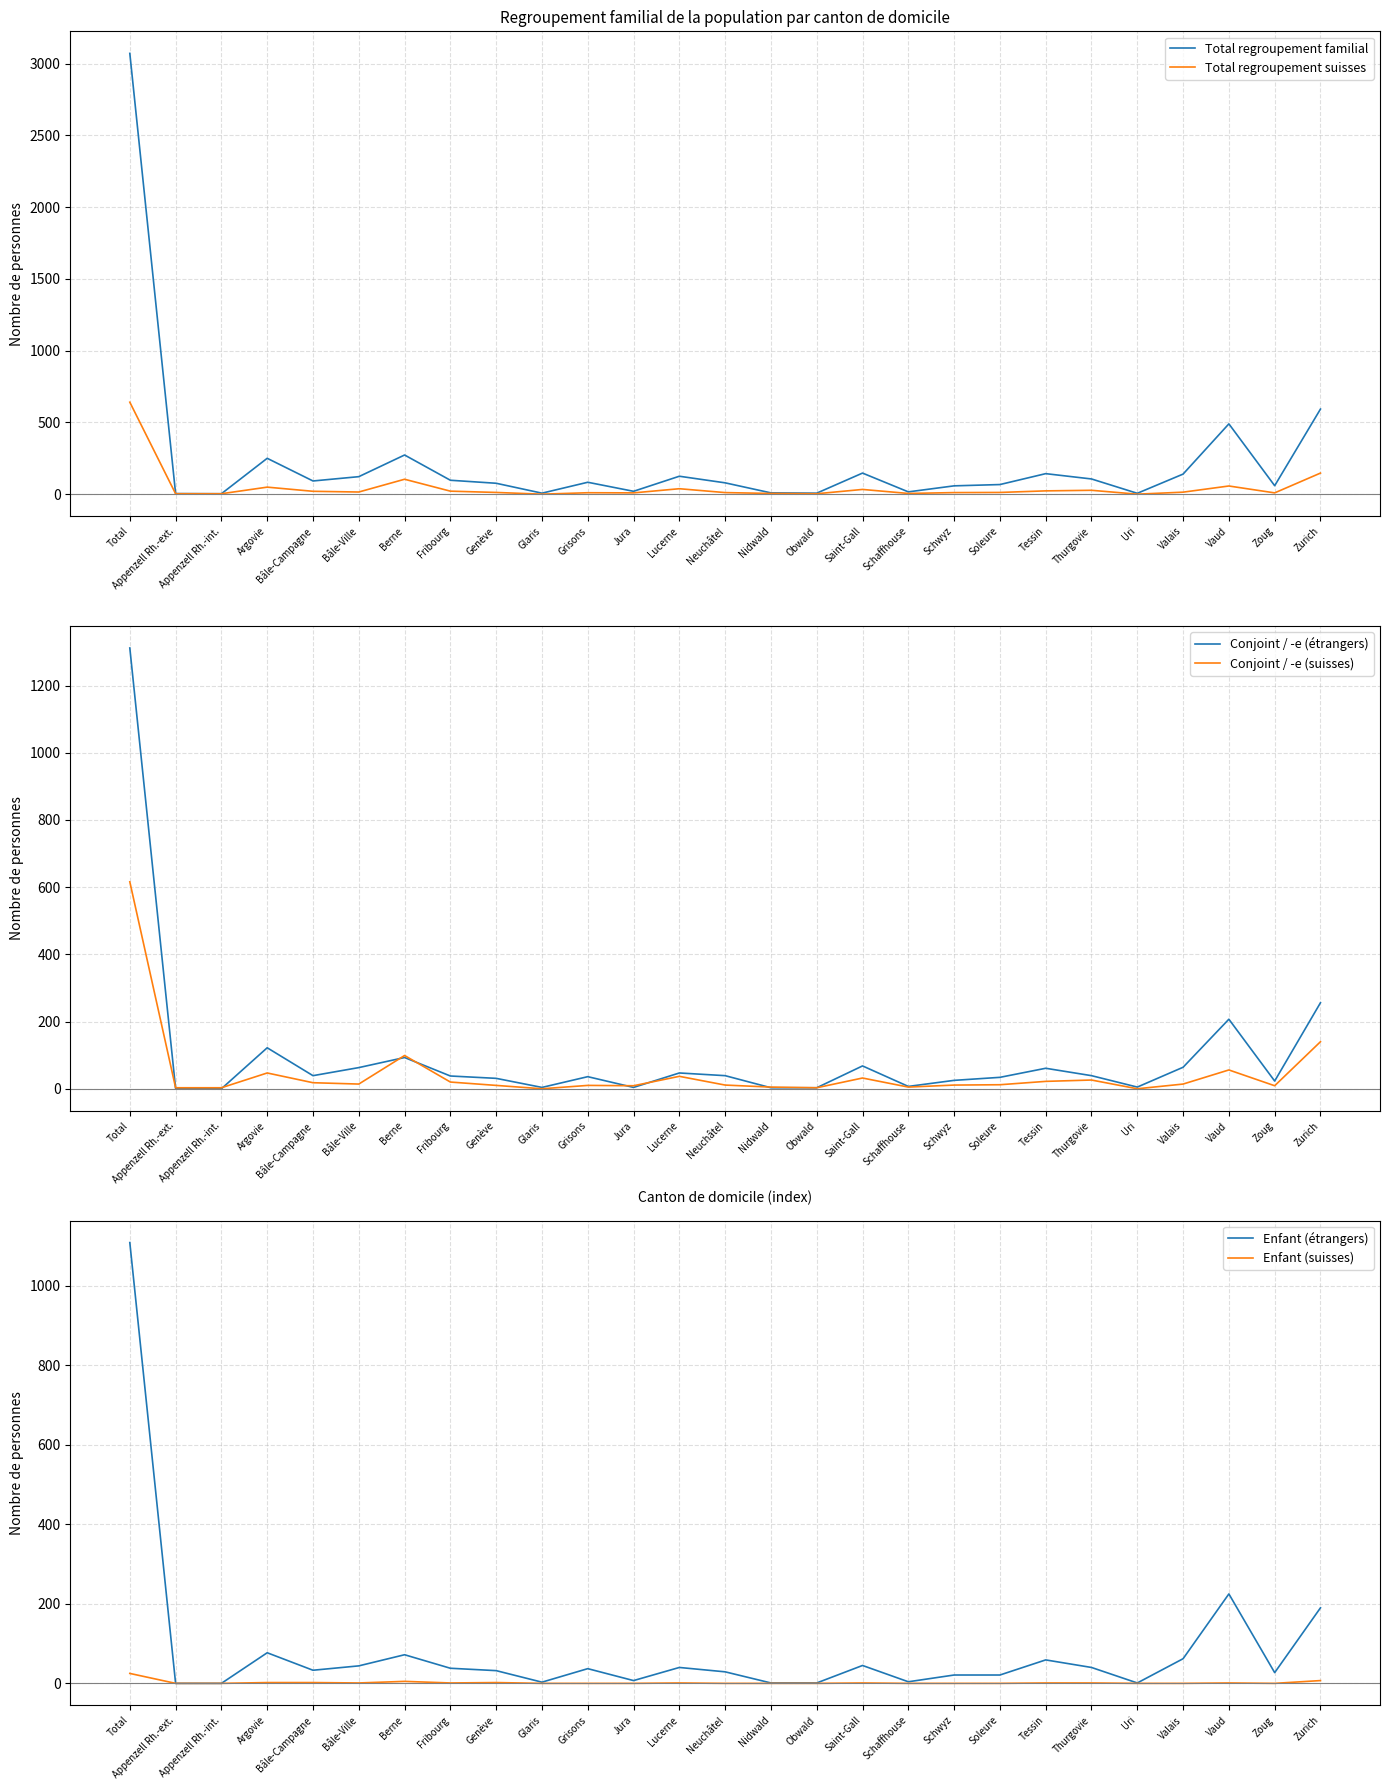

At which category does Total regroupement suisses reach its first local valley?

Bâle-Ville